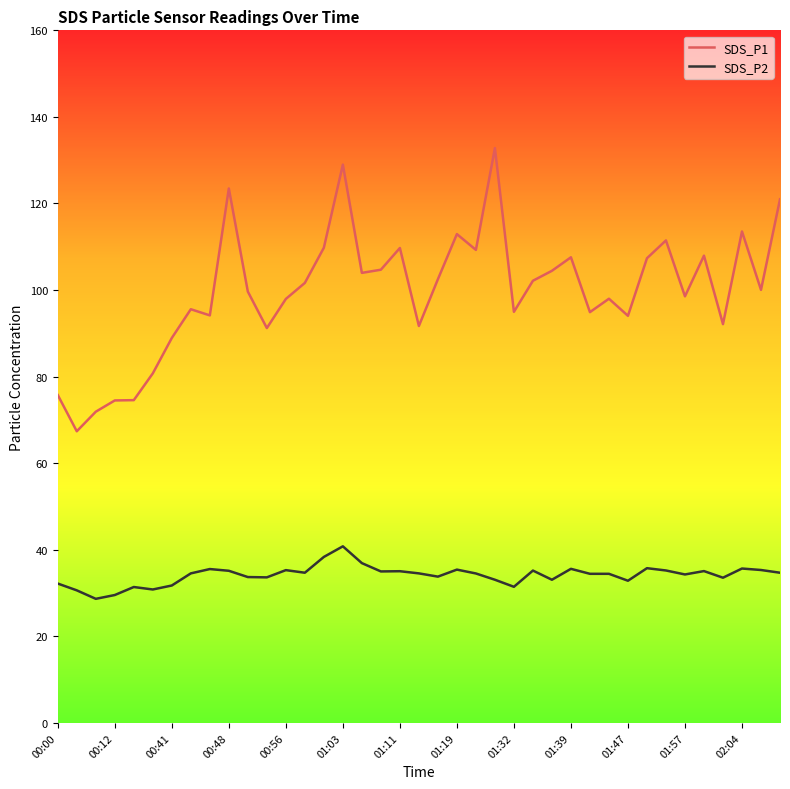

Which series has the largest range (max minus min)?

SDS_P1